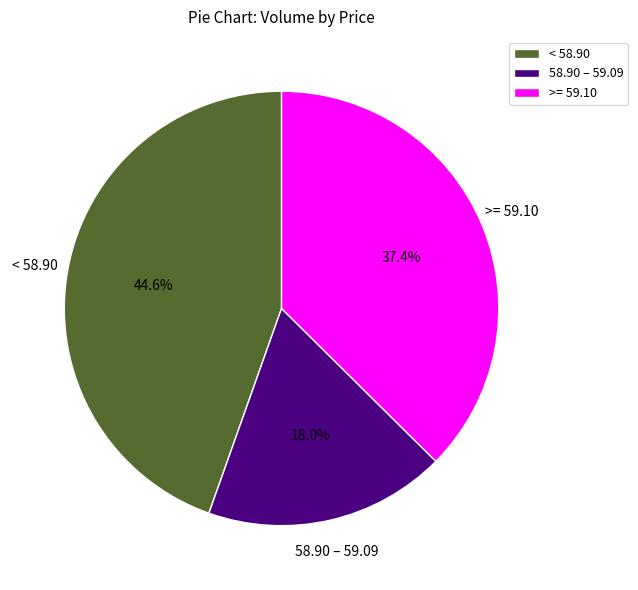

Combined, do 58.90 – 59.09 and < 58.90 account for over 50%?

Yes